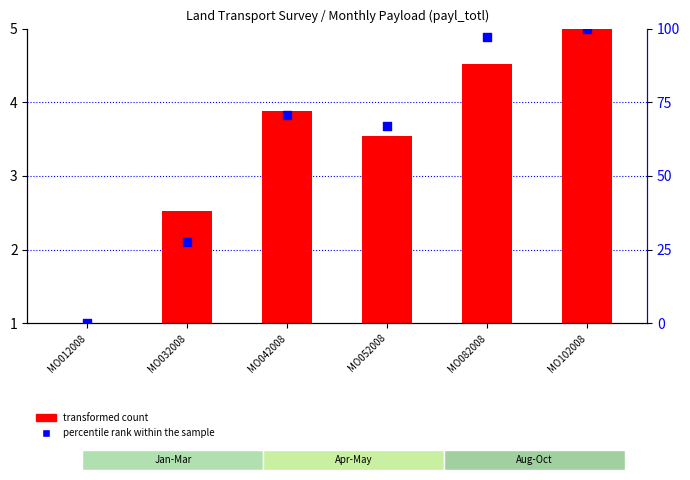

At how many categories does at least one series exceed 73?

2